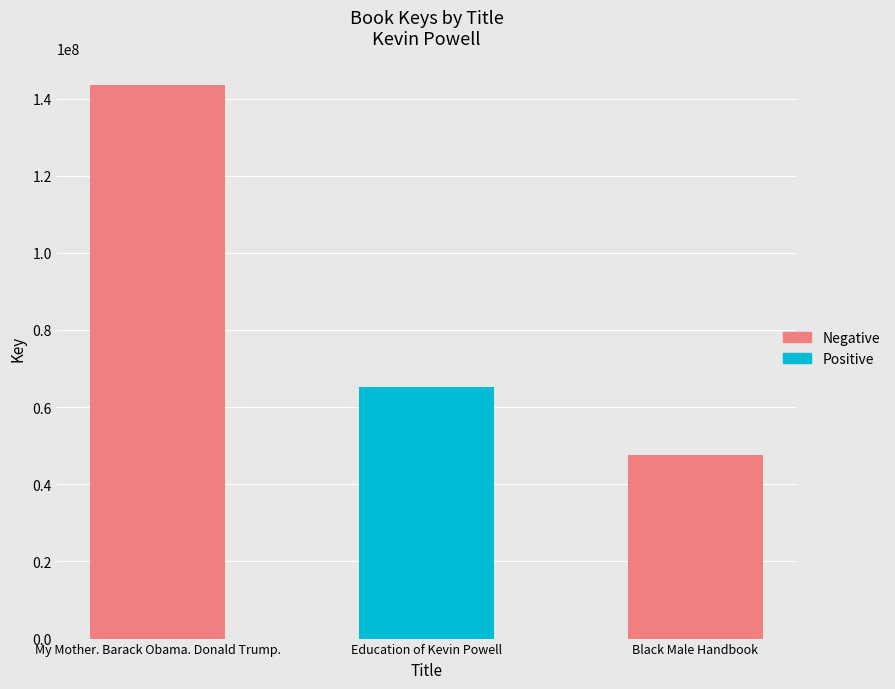

What is the value of the 1st bar from the left?

143417150